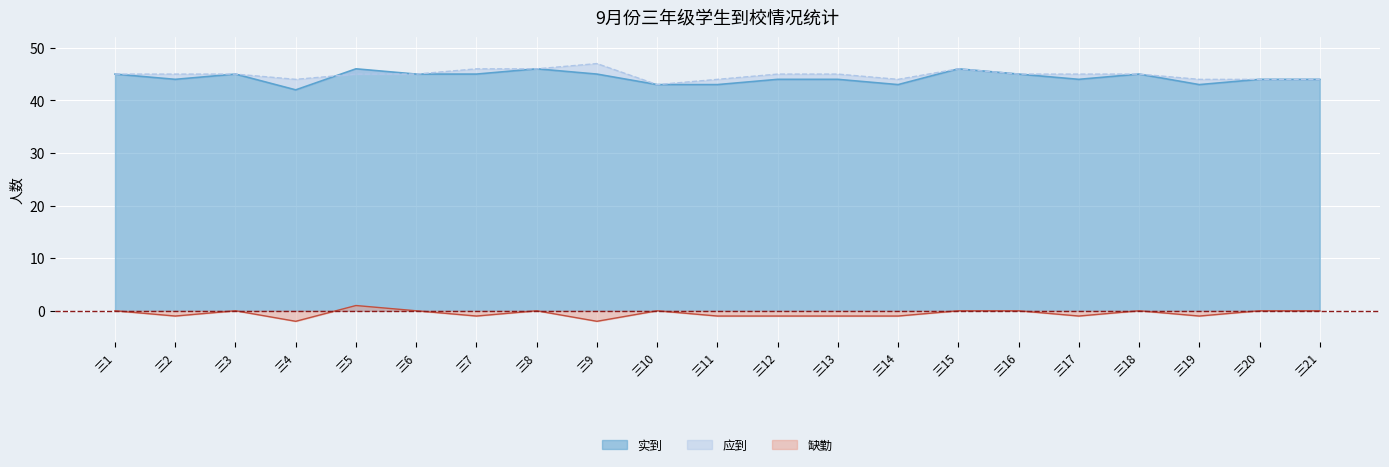

What is the minimum value for 实到?

42